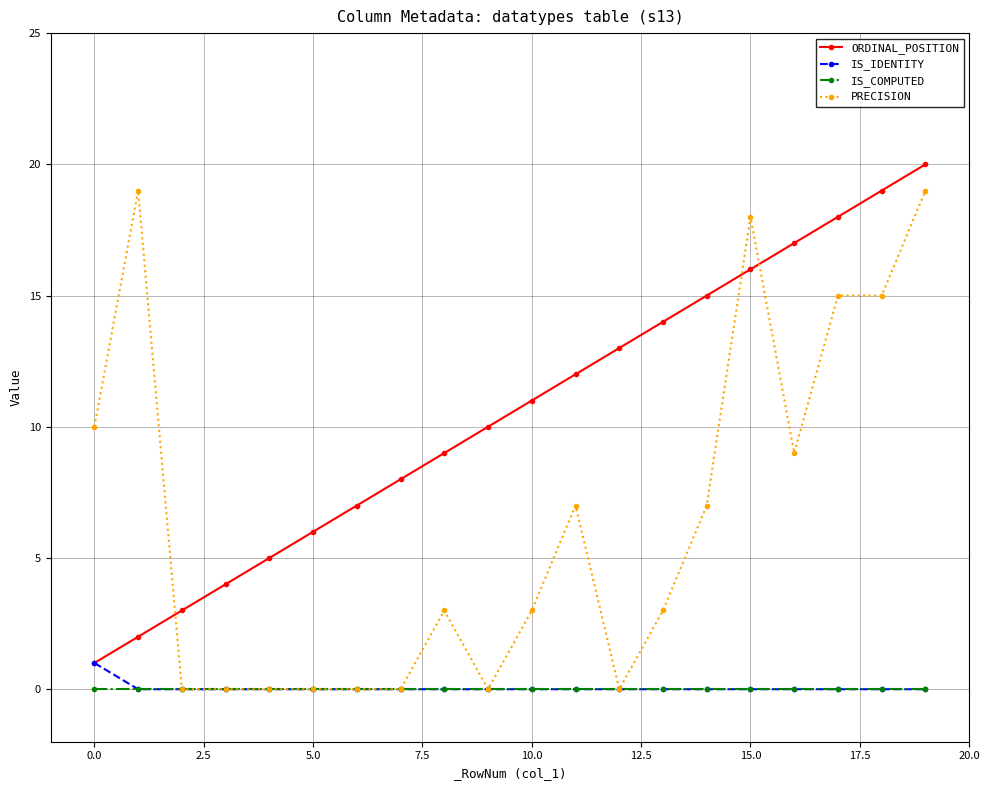

What is the maximum value for PRECISION?

19